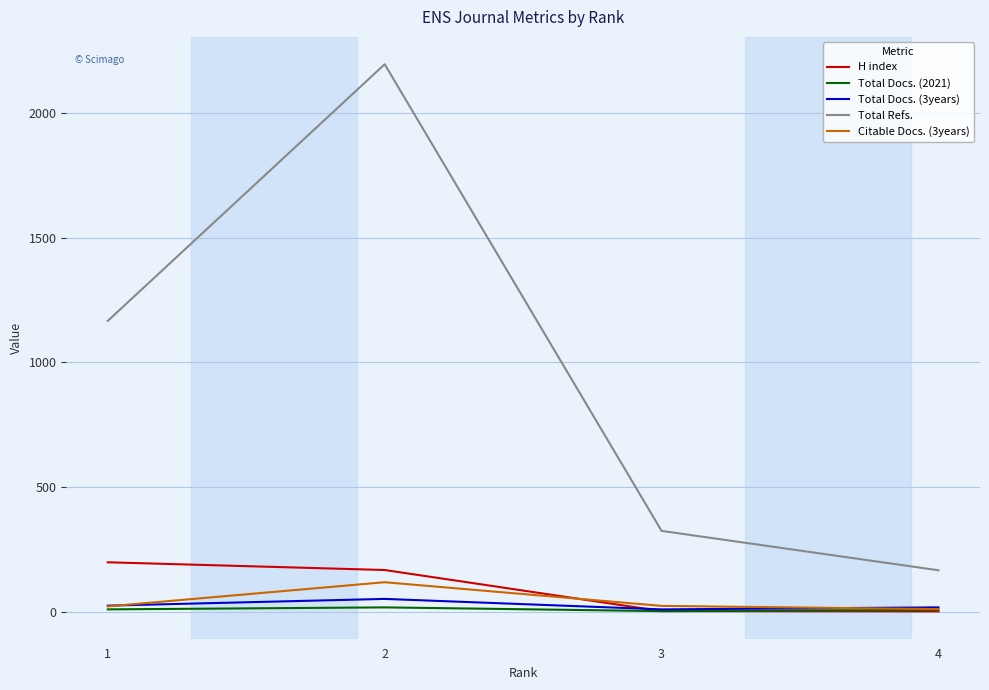

At which label does Total Refs. reach its peak?

2